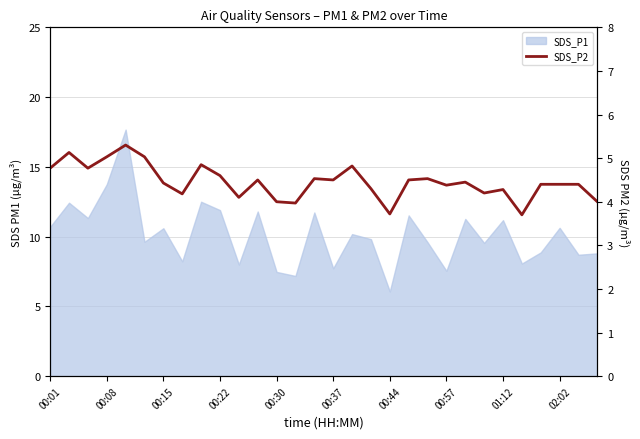

How many lines are shown in the chart?

1